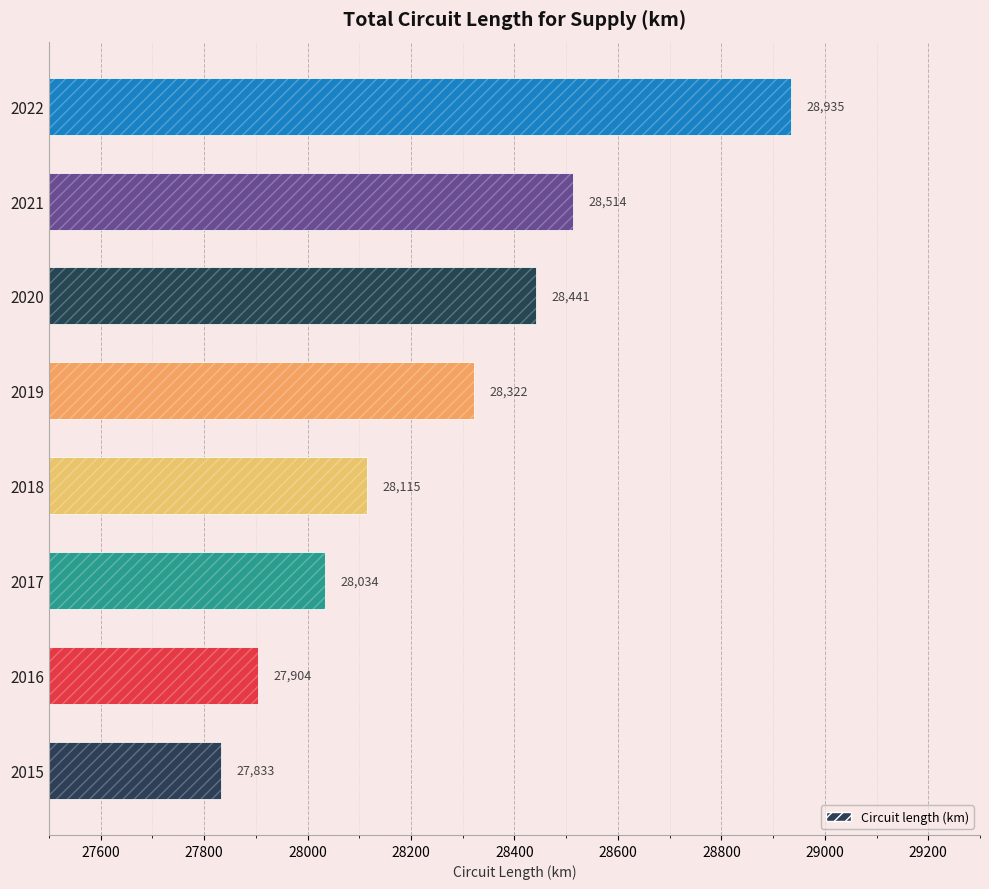

Approximately how many times larger is the value at 2021 compared to 2015?

1.0